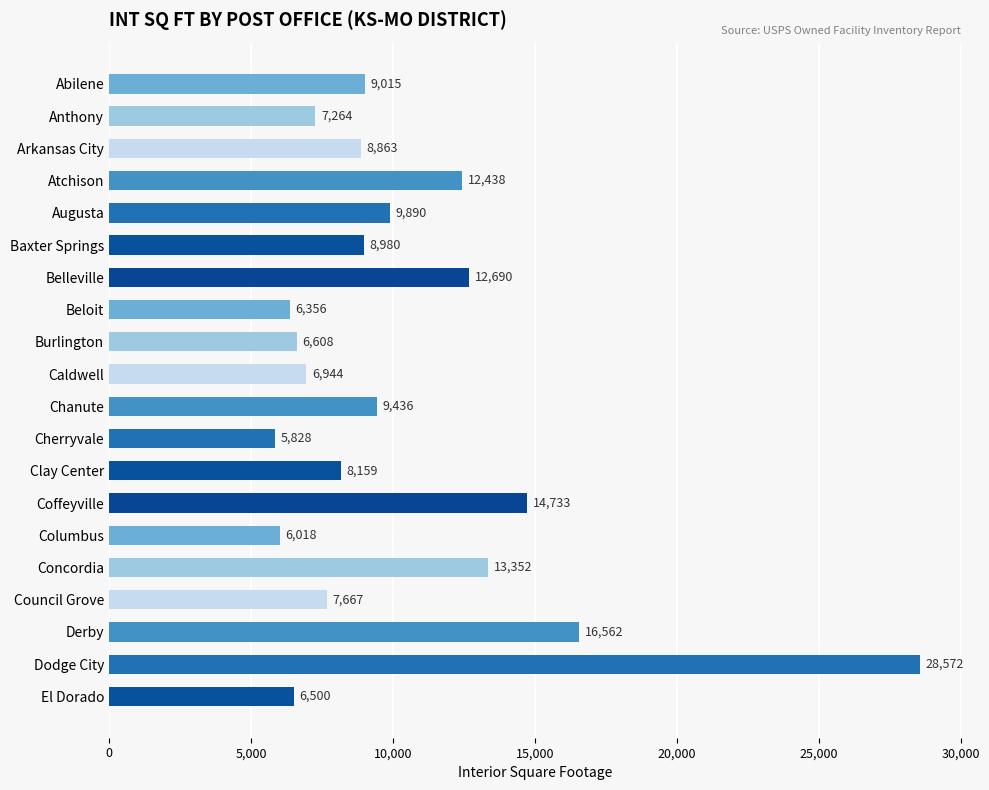

Rank the categories by value from highest to lowest.

Dodge City, Derby, Coffeyville, Concordia, Belleville, Atchison, Augusta, Chanute, Abilene, Baxter Springs, Arkansas City, Clay Center, Council Grove, Anthony, Caldwell, Burlington, El Dorado, Beloit, Columbus, Cherryvale